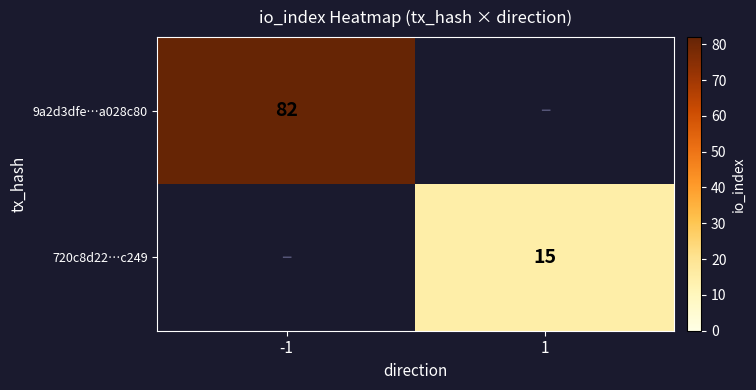

True or false: 720c8d22…c249 has a value of 3.2 at 1.

False